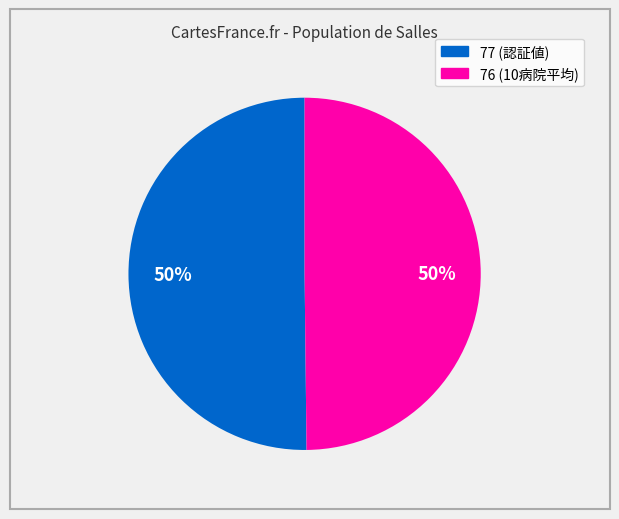

How many slices are in this pie chart?

2